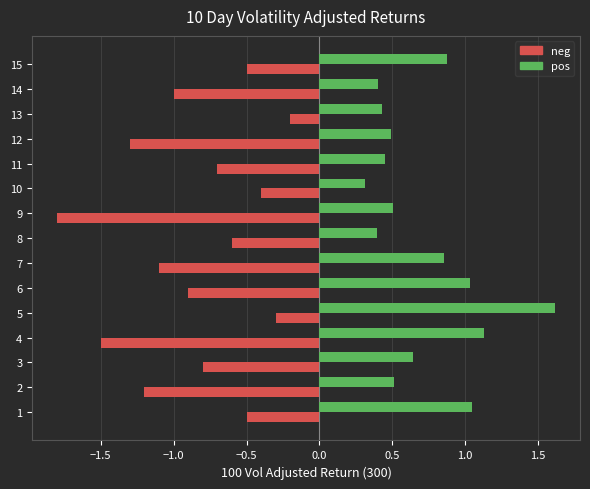

What is the maximum value shown in the chart?

1.6